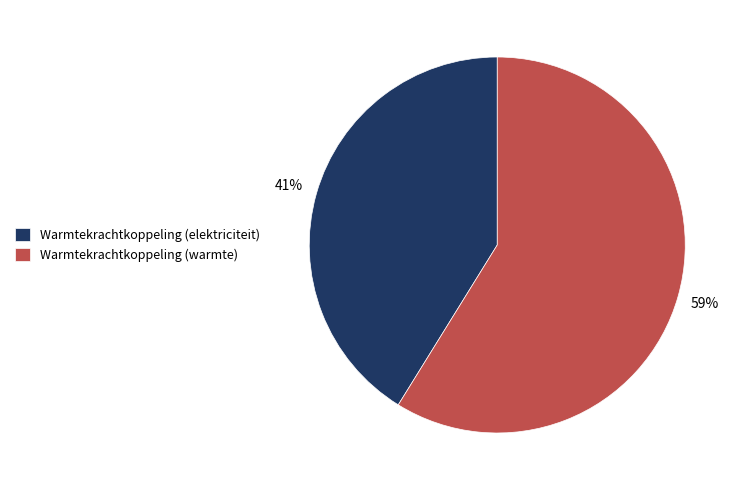

Approximately how many times larger is the value at Warmtekrachtkoppeling (elektriciteit) compared to Warmtekrachtkoppeling (warmte)?

0.7